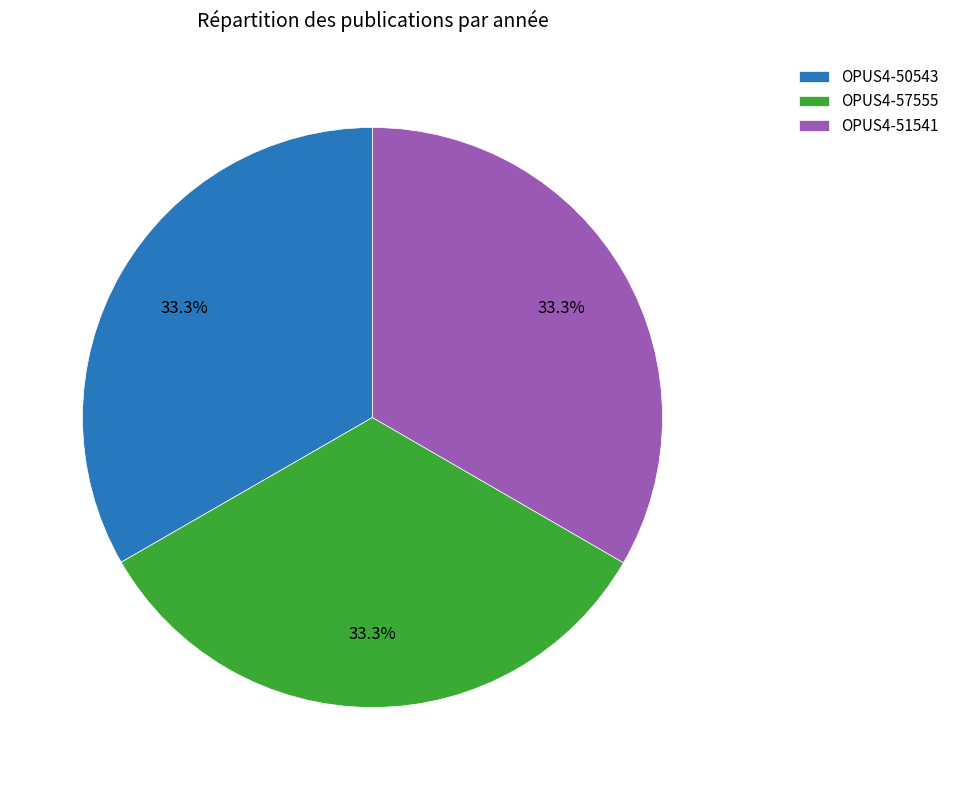

To the nearest percent, what is the combined percentage of OPUS4-51541 and OPUS4-57555?

67%